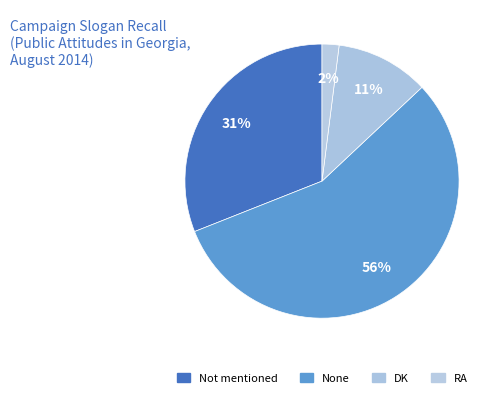

How many segments does this pie chart have?

4